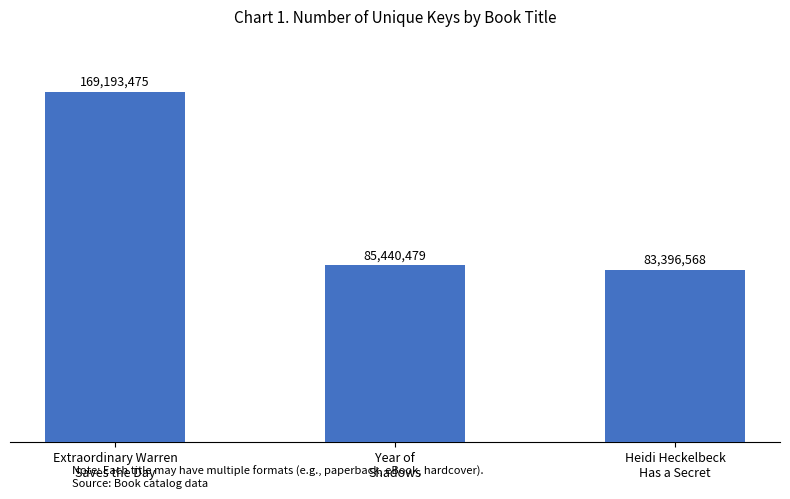

What is the difference between the maximum and minimum values?

85796907